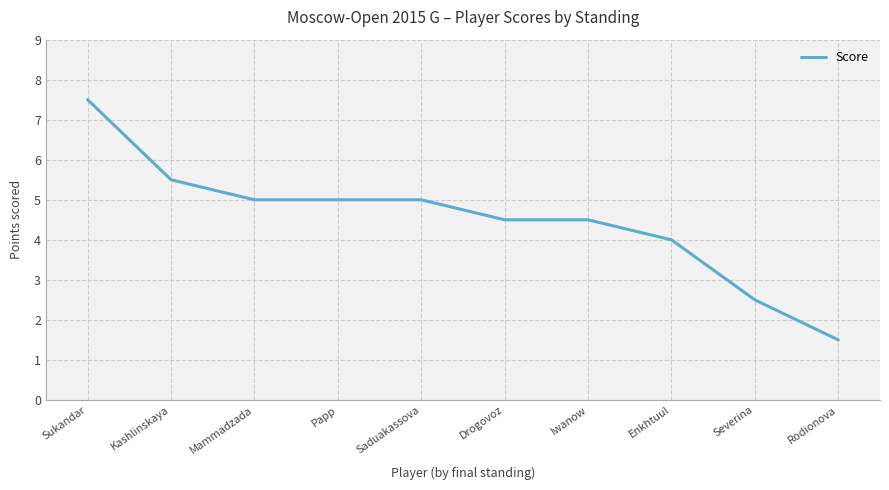

At which label is the value closest to 4?

Enkhtuul